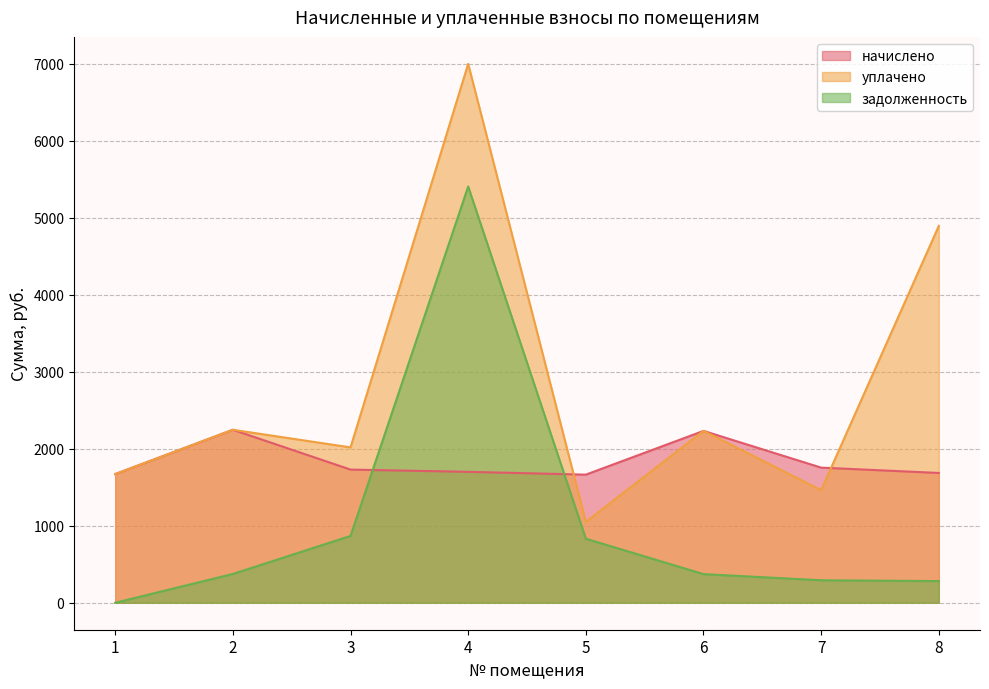

At which label does начислено first exceed 1729?

2